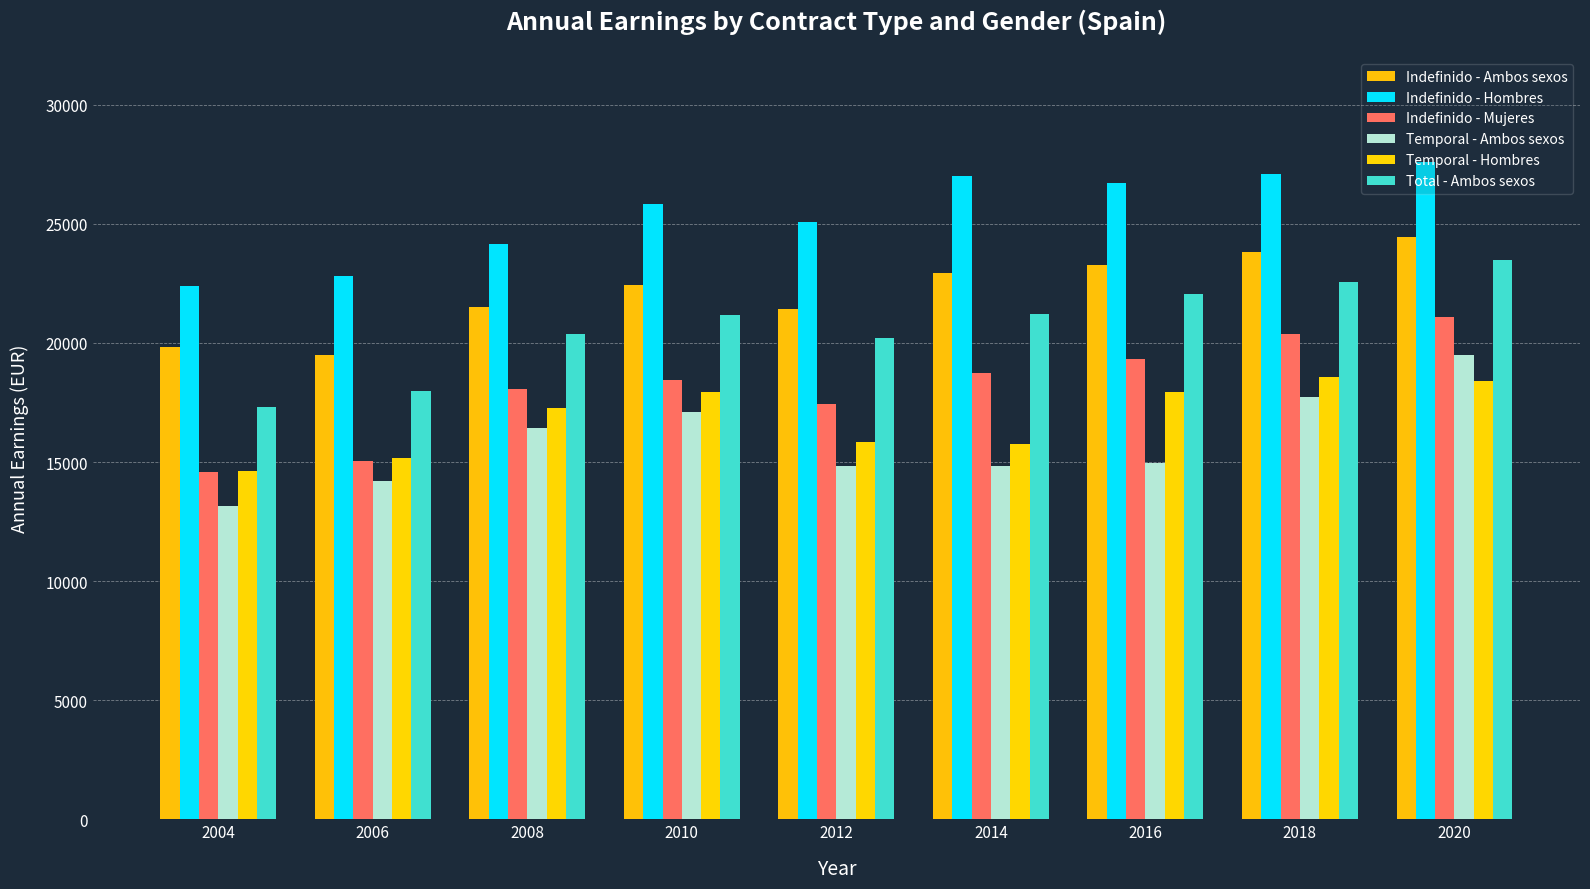

Are the bars grouped side by side (vs. stacked)?

Yes